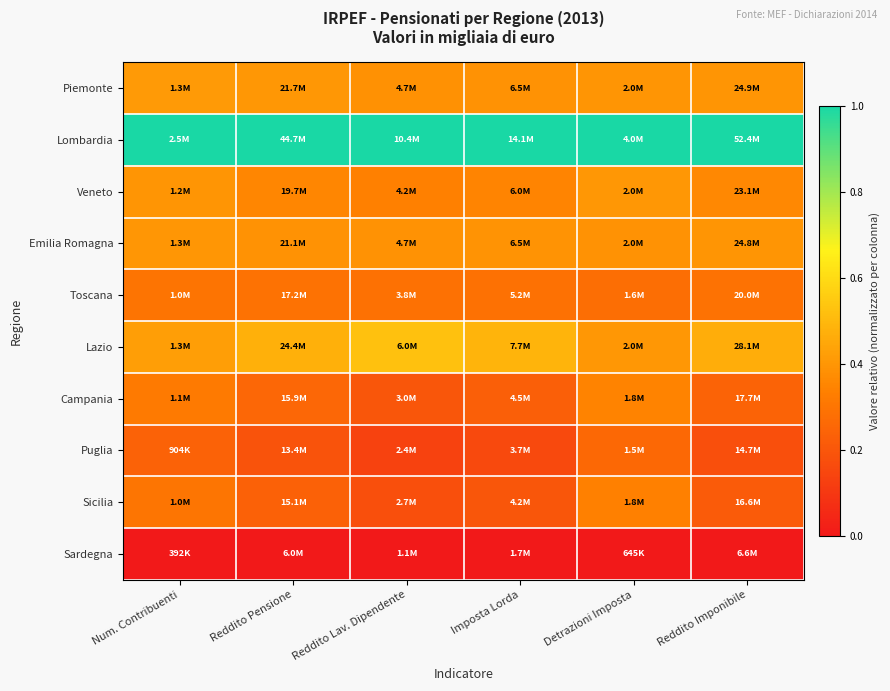

Reading left to right, extract all data points from this chart.

Piemonte: Num. Contribuenti=0.4	Reddito Pensione=0.4	Reddito Lav. Dipendente=0.4	Imposta Lorda=0.4	Detrazioni Imposta=0.4	Reddito Imponibile=0.4
Lombardia: Num. Contribuenti=1.0	Reddito Pensione=1.0	Reddito Lav. Dipendente=1.0	Imposta Lorda=1.0	Detrazioni Imposta=1.0	Reddito Imponibile=1.0
Veneto: Num. Contribuenti=0.4	Reddito Pensione=0.4	Reddito Lav. Dipendente=0.3	Imposta Lorda=0.4	Detrazioni Imposta=0.4	Reddito Imponibile=0.4
Emilia Romagna: Num. Contribuenti=0.4	Reddito Pensione=0.4	Reddito Lav. Dipendente=0.4	Imposta Lorda=0.4	Detrazioni Imposta=0.4	Reddito Imponibile=0.4
Toscana: Num. Contribuenti=0.3	Reddito Pensione=0.3	Reddito Lav. Dipendente=0.3	Imposta Lorda=0.3	Detrazioni Imposta=0.3	Reddito Imponibile=0.3
Lazio: Num. Contribuenti=0.4	Reddito Pensione=0.5	Reddito Lav. Dipendente=0.5	Imposta Lorda=0.5	Detrazioni Imposta=0.4	Reddito Imponibile=0.5
Campania: Num. Contribuenti=0.3	Reddito Pensione=0.3	Reddito Lav. Dipendente=0.2	Imposta Lorda=0.2	Detrazioni Imposta=0.3	Reddito Imponibile=0.2
Puglia: Num. Contribuenti=0.2	Reddito Pensione=0.2	Reddito Lav. Dipendente=0.1	Imposta Lorda=0.2	Detrazioni Imposta=0.3	Reddito Imponibile=0.2
Sicilia: Num. Contribuenti=0.3	Reddito Pensione=0.2	Reddito Lav. Dipendente=0.2	Imposta Lorda=0.2	Detrazioni Imposta=0.3	Reddito Imponibile=0.2
Sardegna: Num. Contribuenti=0.0	Reddito Pensione=0.0	Reddito Lav. Dipendente=0.0	Imposta Lorda=0.0	Detrazioni Imposta=0.0	Reddito Imponibile=0.0